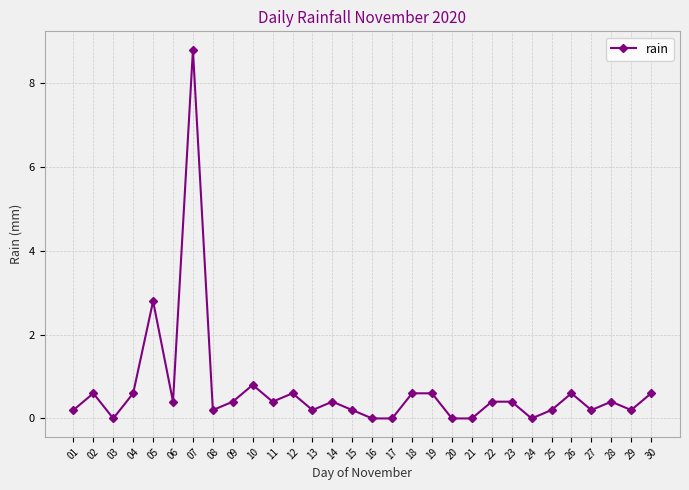

Is it true that the value at 20 is -5.2?

False